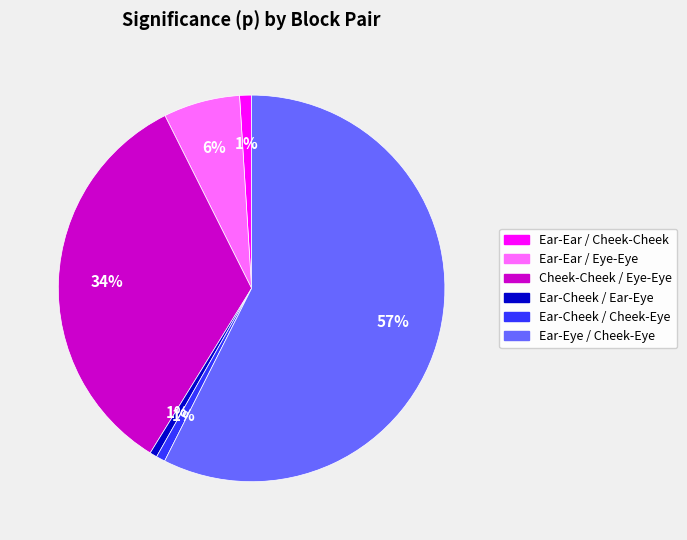

Is there a majority slice in this chart?

Yes